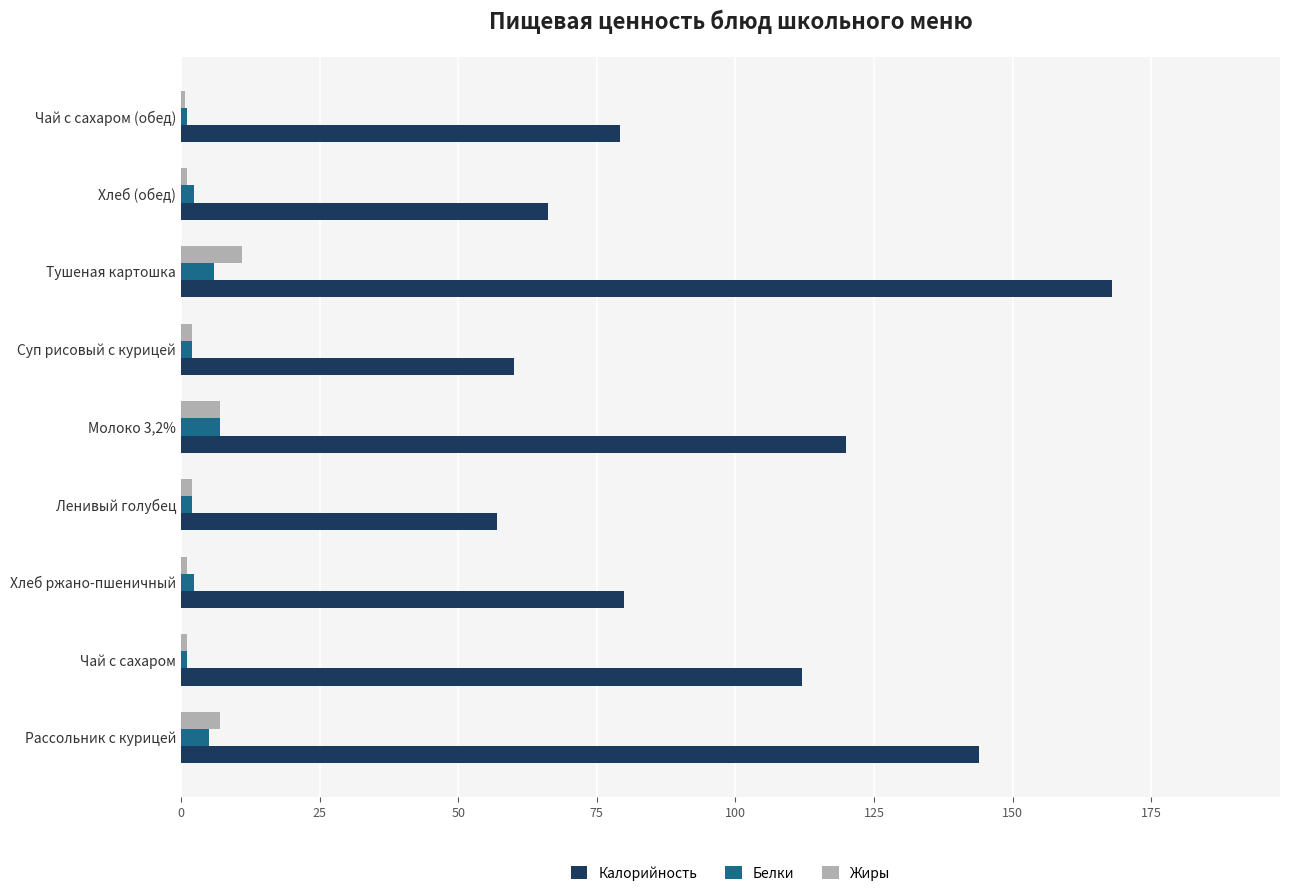

What is the maximum value for Калорийность?

168.0